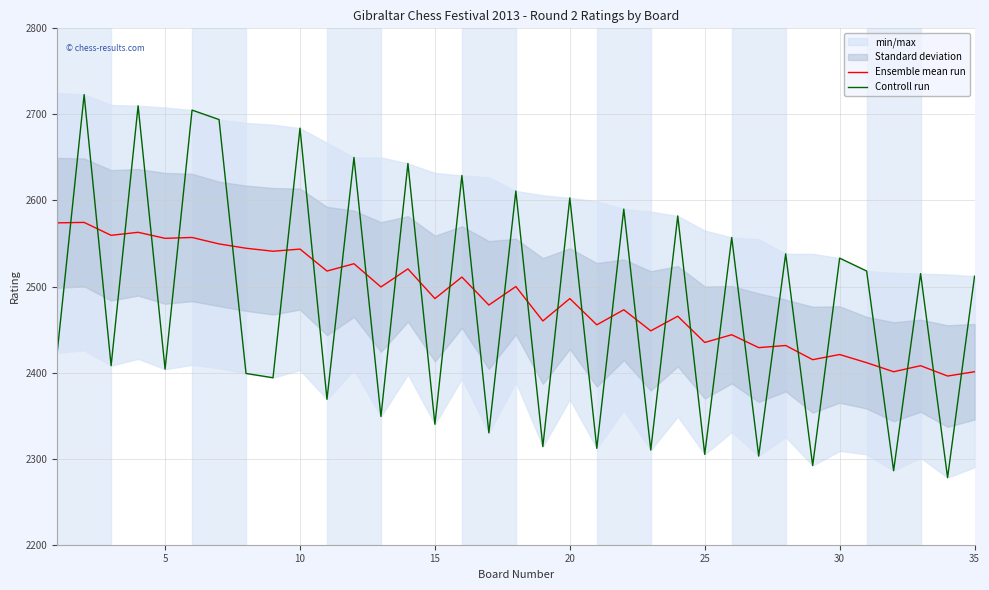

How many lines are shown in the chart?

2